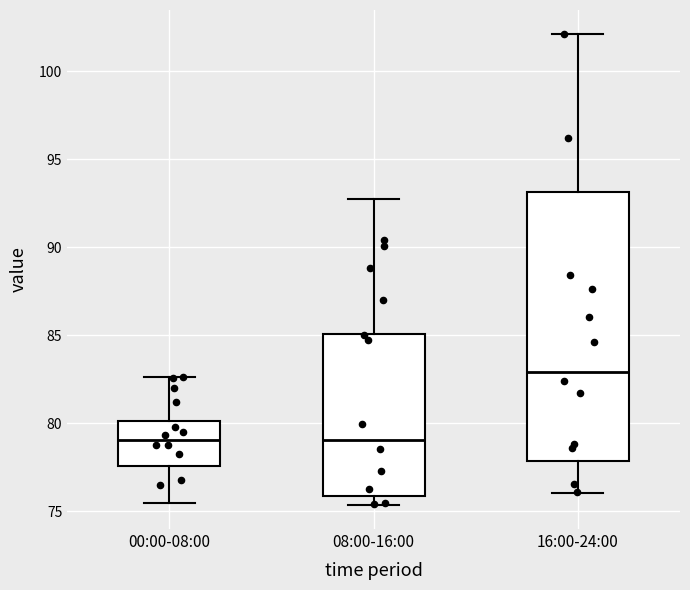

Where does the upper whisker of the box for 16:00-24:00 end on the y-axis? The values are not printed on the chart, so give them approximately, as read against the axis.

102.0